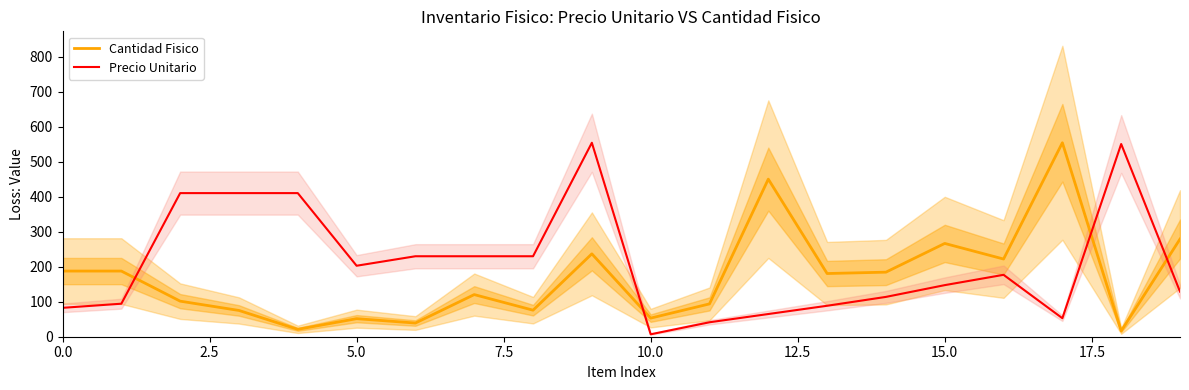

How many values in the Cantidad Fisico series exceed 180?

10